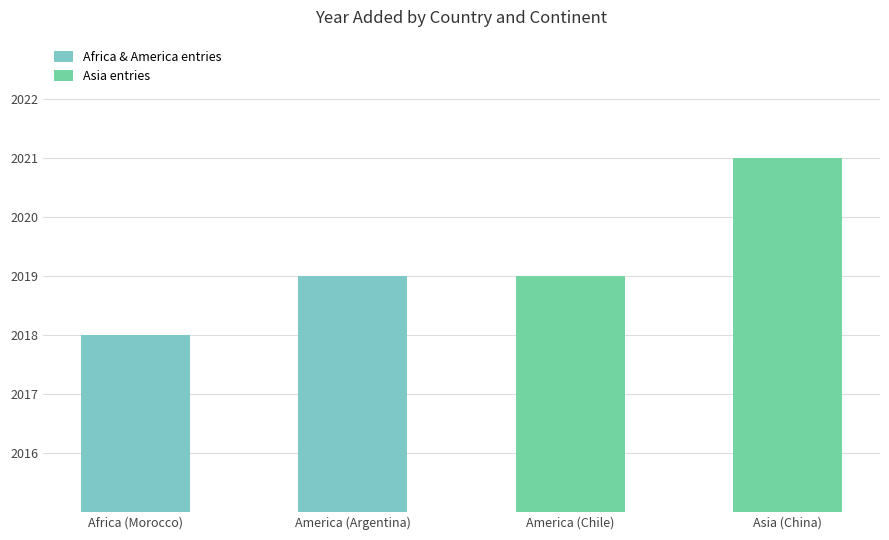

What is the average value?

2019